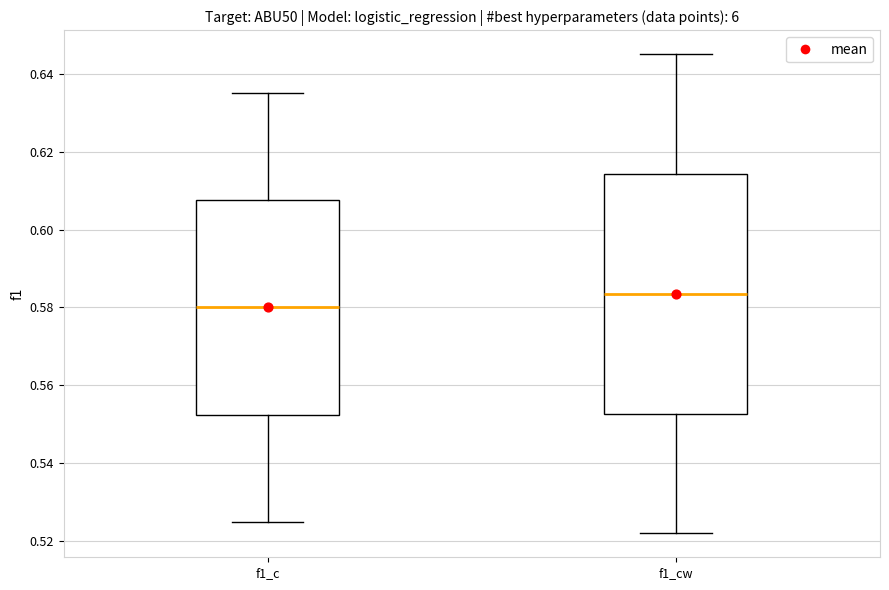

Comparing the boxes themselves (not the whiskers), which one is the tallest?

f1_cw